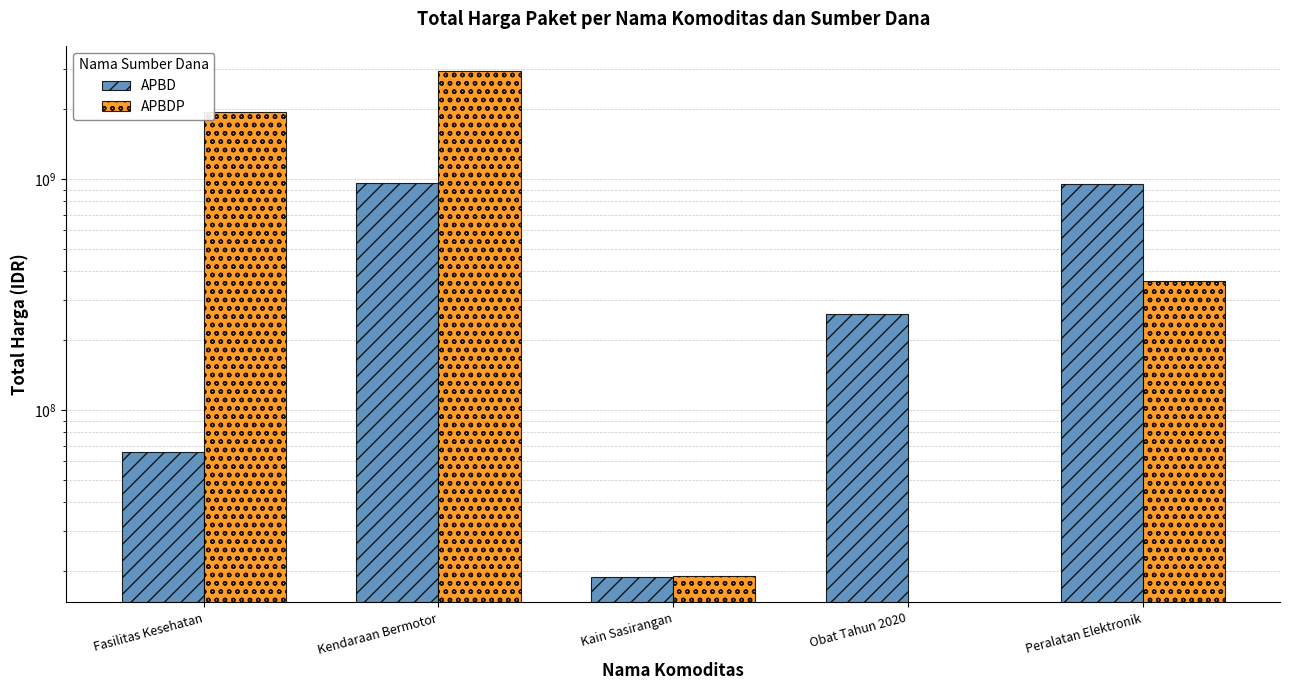

Reading left to right, what are all the values shown in this chart?

APBD: 66019075	957002100	18900000	260043210	948767000
APBDP: 1953997940	2931562000	19175000	0	363103800